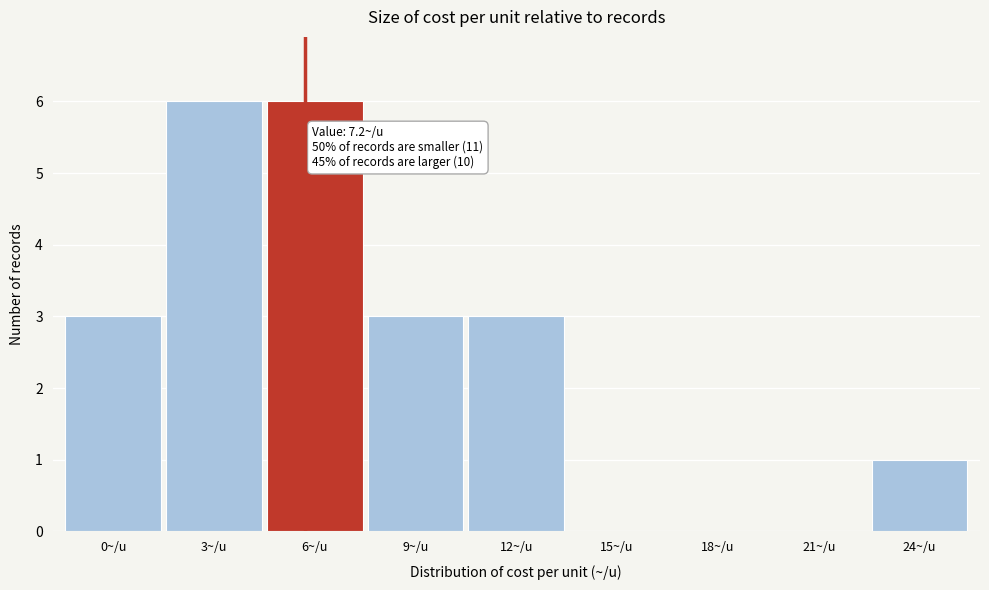

What is the sum of all values?

22